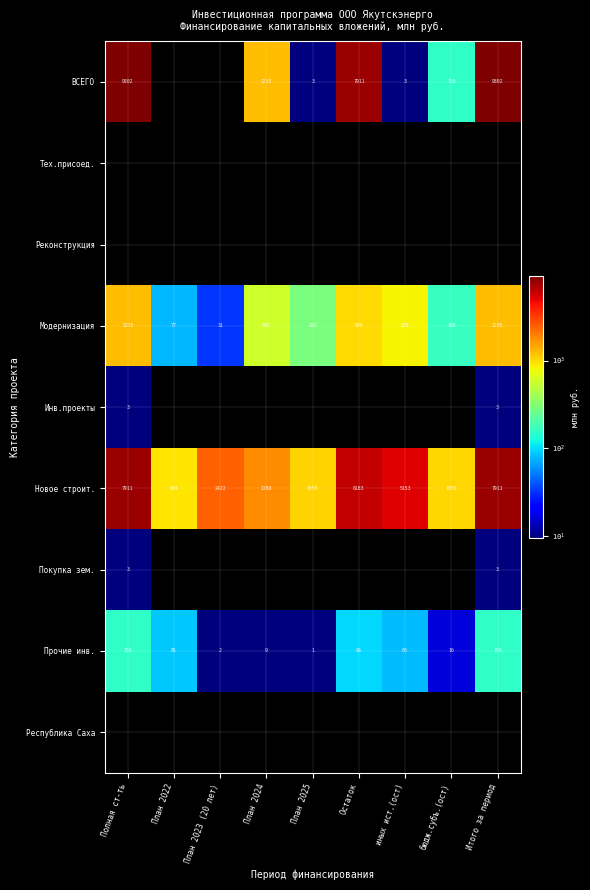

Which has a higher value, иных ист.(ост) or План 2023 (20 лет)?

иных ист.(ост)